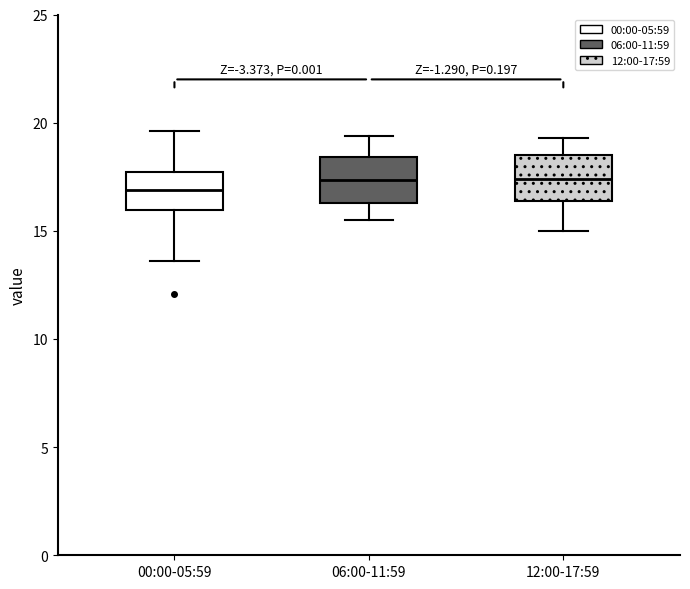

Reading left to right, read every box against the y-axis: the position of its median line, the range the box covers, and the ends of its whiskers. The values are not printed on the chart, so give them approximately, as read against the axis.

00:00-05:59: median 17.0, box 16.0 to 17.5, whiskers 13.5 to 19.5
06:00-11:59: median 17.5, box 16.5 to 18.5, whiskers 15.5 to 19.5
12:00-17:59: median 17.5, box 16.5 to 18.5, whiskers 15.0 to 19.5